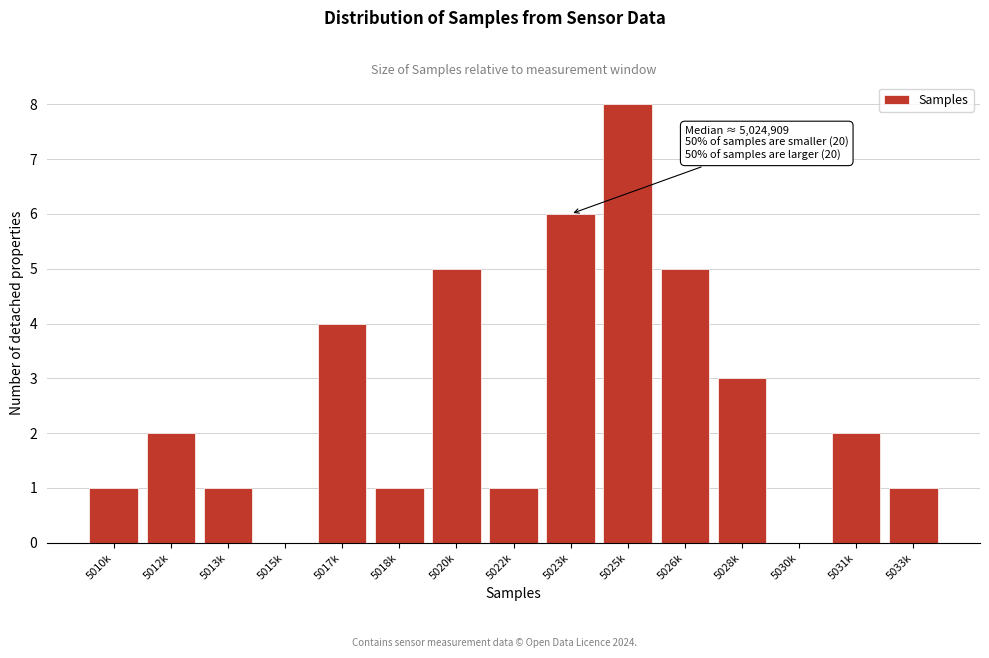

Reading left to right, extract all data points from this chart.

5010k=1	5012k=2	5013k=1	5015k=0	5017k=4	5018k=1	5020k=5	5022k=1	5023k=6	5025k=8	5026k=5	5028k=3	5030k=0	5031k=2	5033k=1